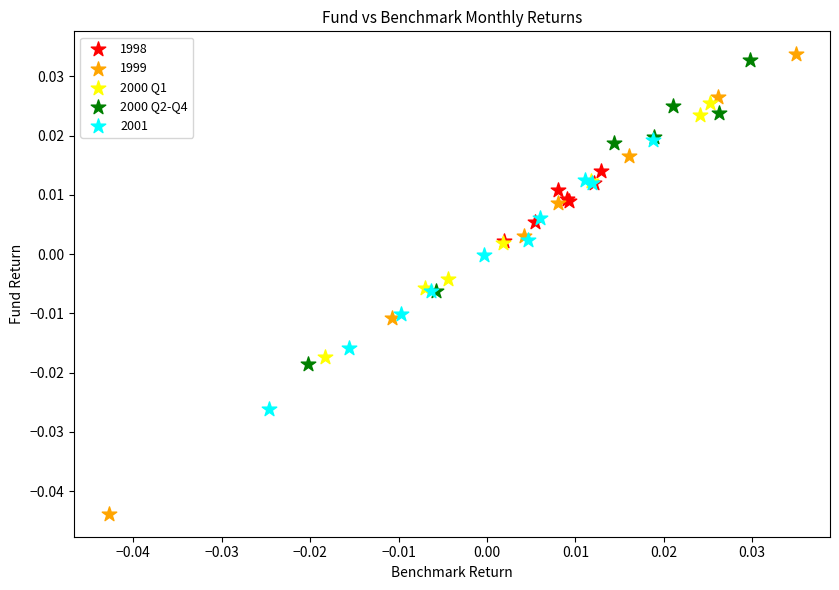

Which series reaches the minimum Y coordinate?

1999